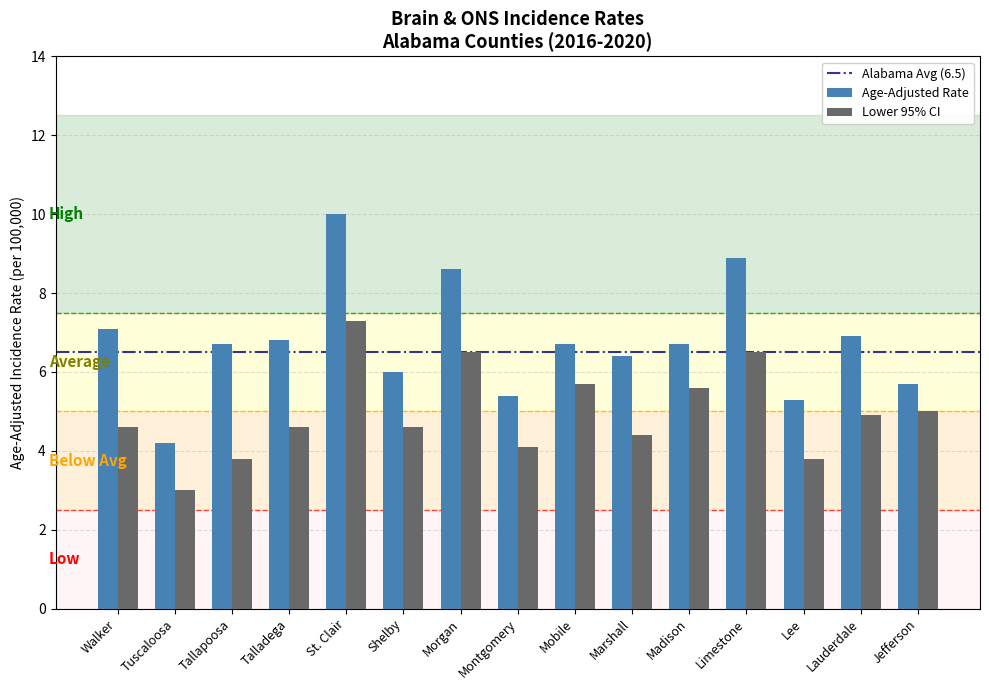

What is the label of the 6th bar from the left?

Shelby